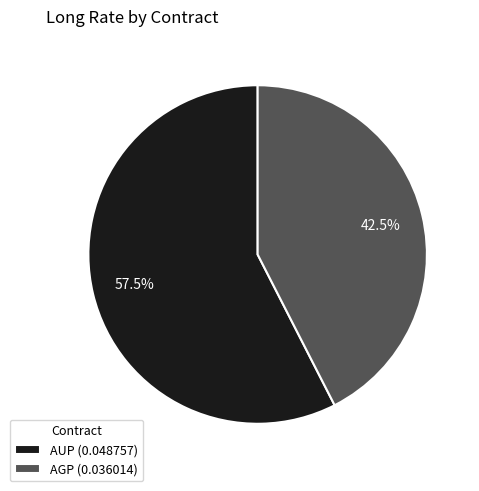

Which slice represents more than half of the pie?

AUP